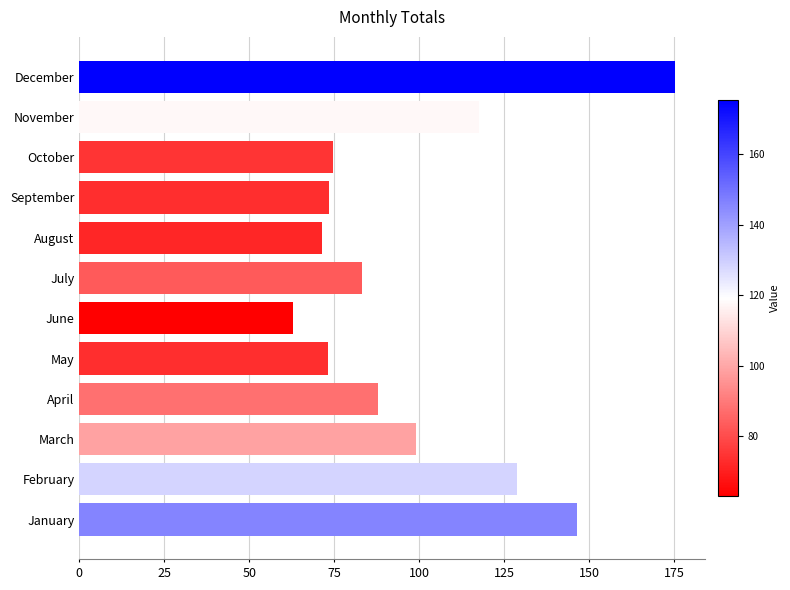

At which category does the chart reach its peak across all series?

December